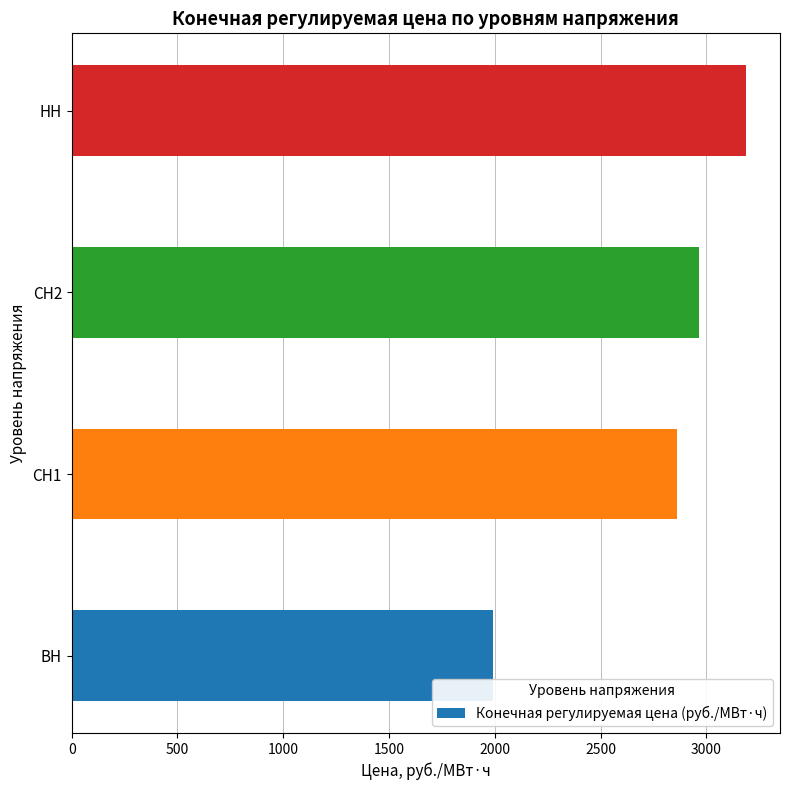

Reading top to bottom, list all the values displayed in this chart.

3188.1	2967.1	2862.6	1989.5